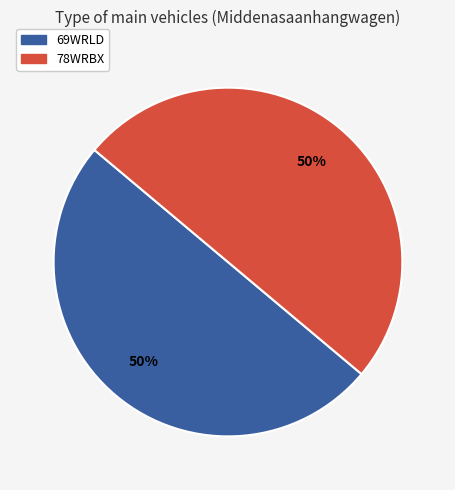

To the nearest percent, what portion does 78WRBX represent?

50%